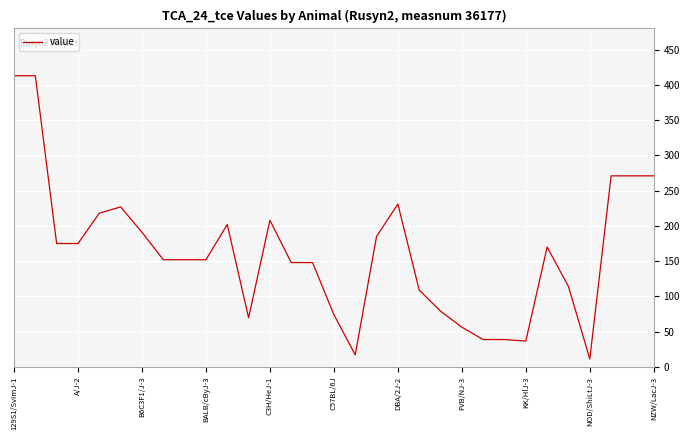

What is the difference between the maximum and minimum values?

401.8